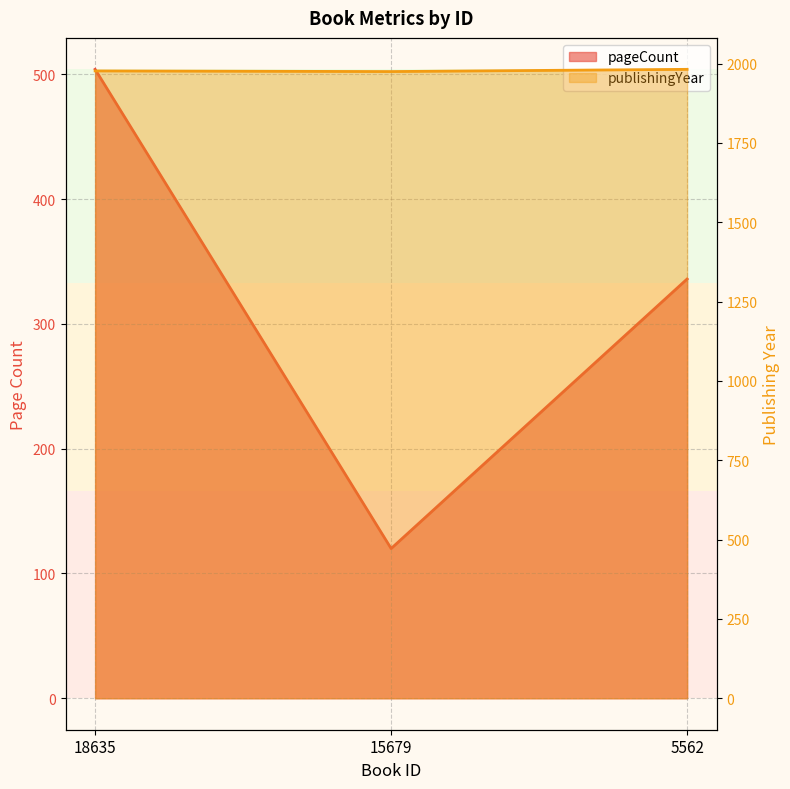

Between 18635 and 15679, which series saw the biggest shift?

pageCount